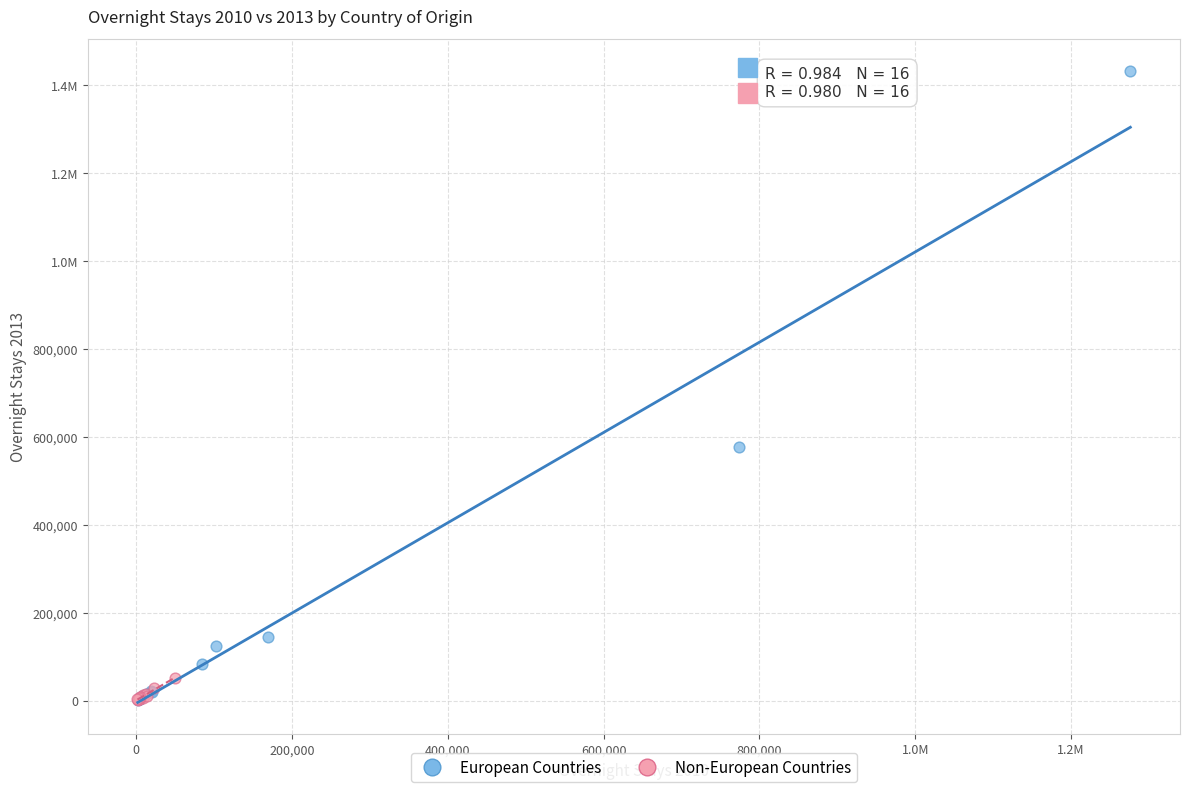

What are all the series names shown in the legend?

European Countries, Non-European Countries